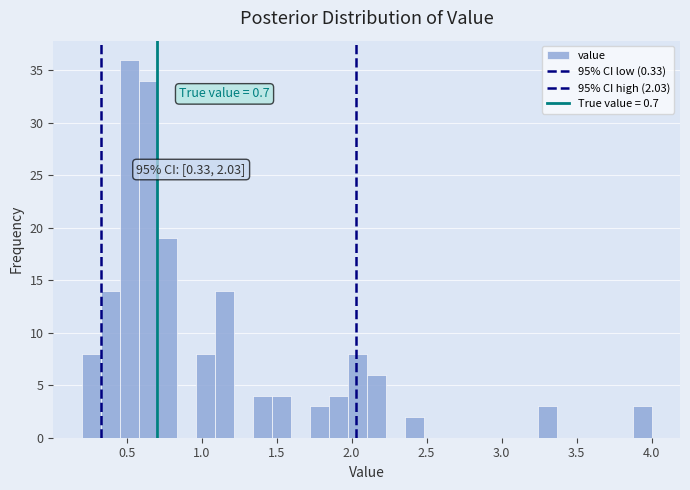

Around what value on the x-axis is the tallest bar? Give the approximate position of its centre, as read against the axis.

0.50